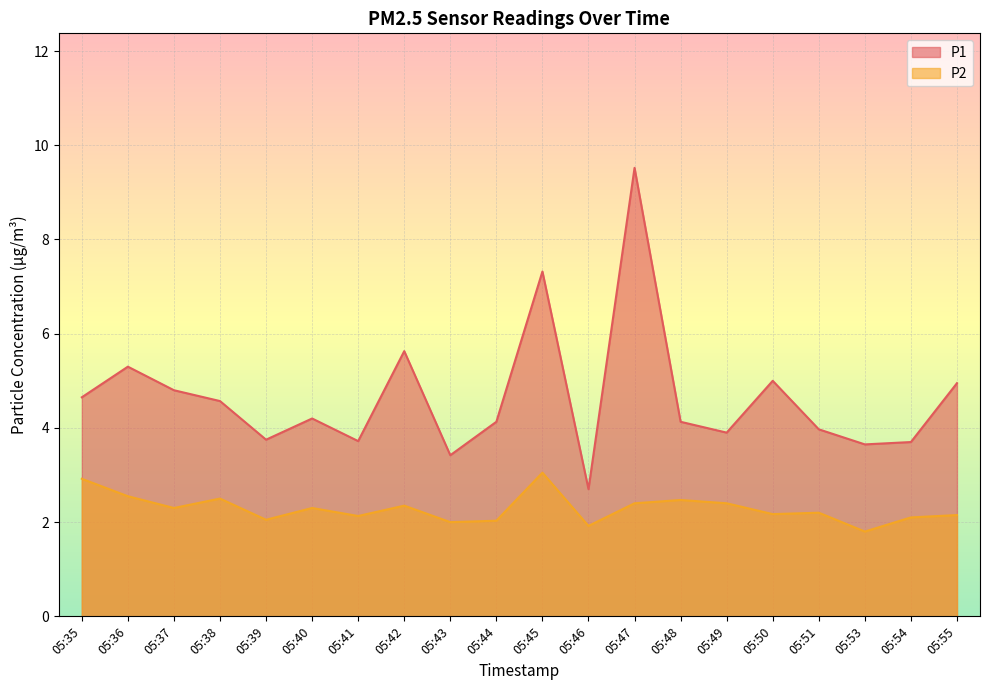

True or false: P1 has more than 2 interior local peaks.

True